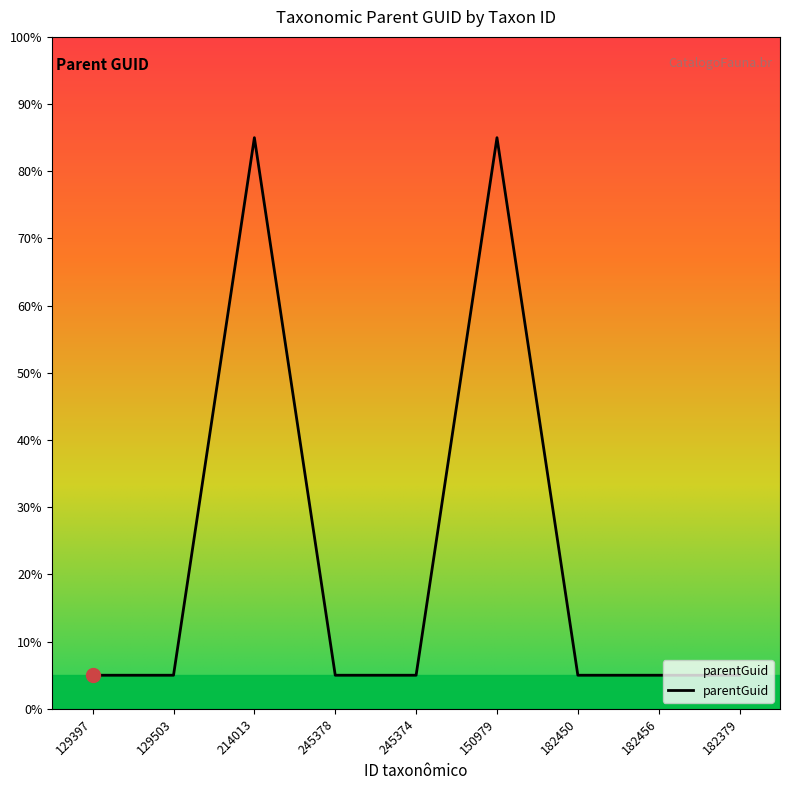

The value at 129503 is 5. True or false?

True